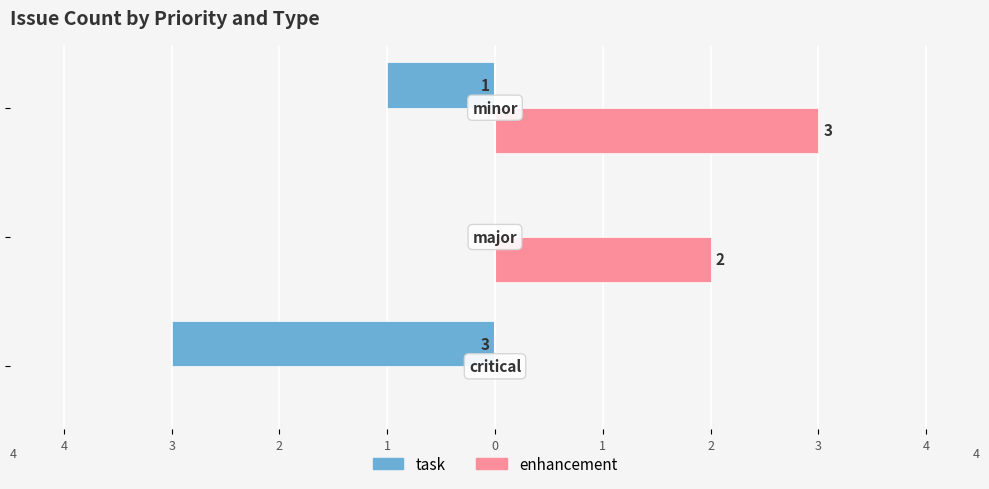

What are all the series names shown in the legend?

task, enhancement